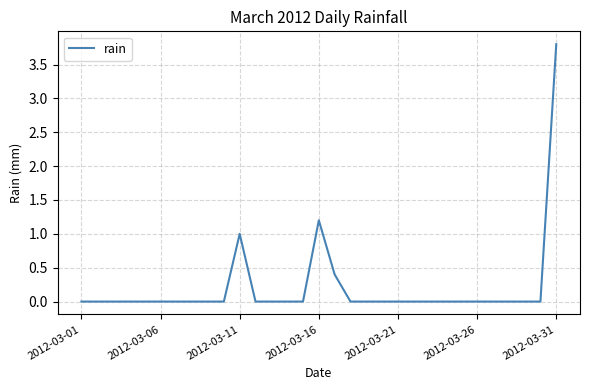

What is the greatest value displayed?

3.8